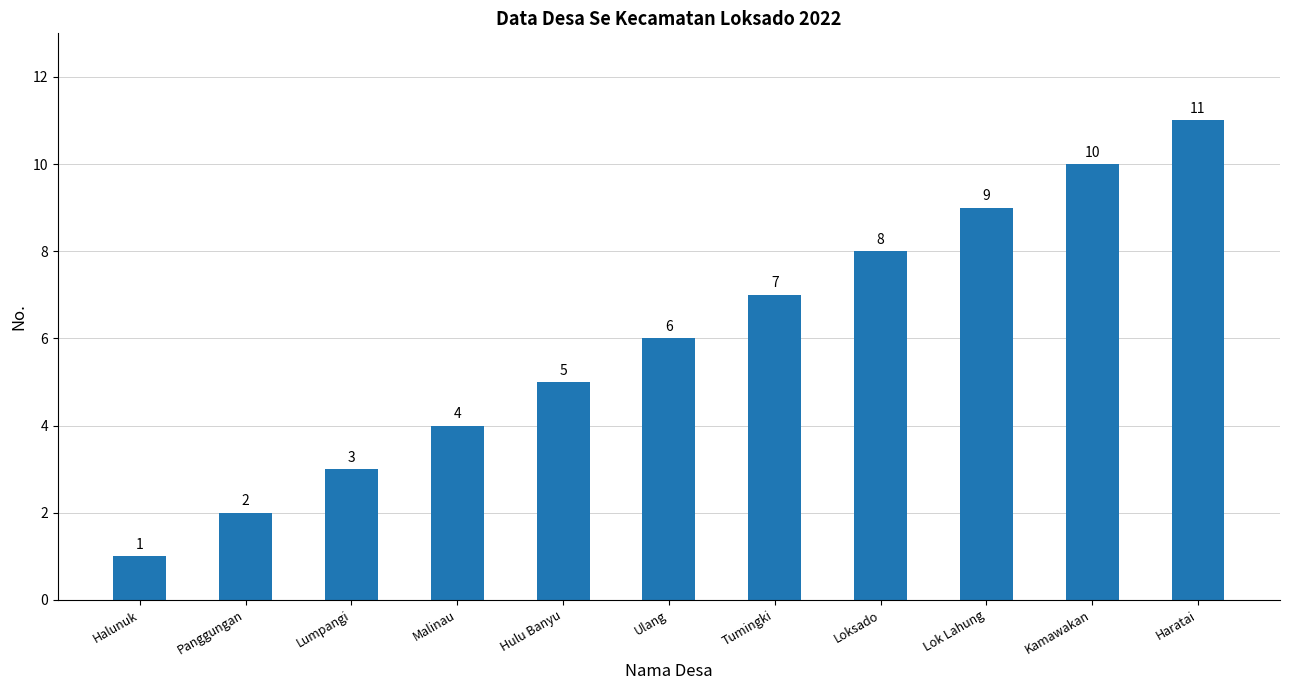

Reading left to right, list all the values displayed in this chart.

Halunuk=1	Panggungan=2	Lumpangi=3	Malinau=4	Hulu Banyu=5	Ulang=6	Tumingki=7	Loksado=8	Lok Lahung=9	Kamawakan=10	Haratai=11